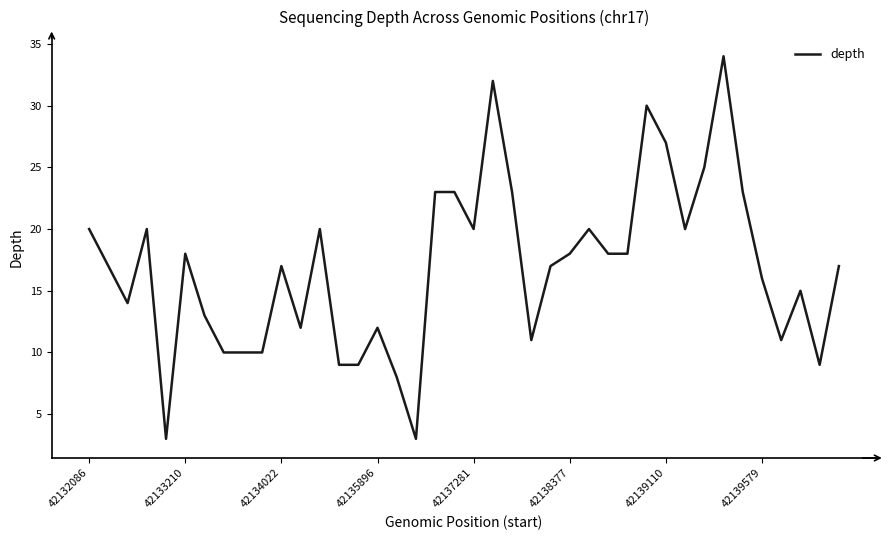

What is the minimum value shown in the chart?

3